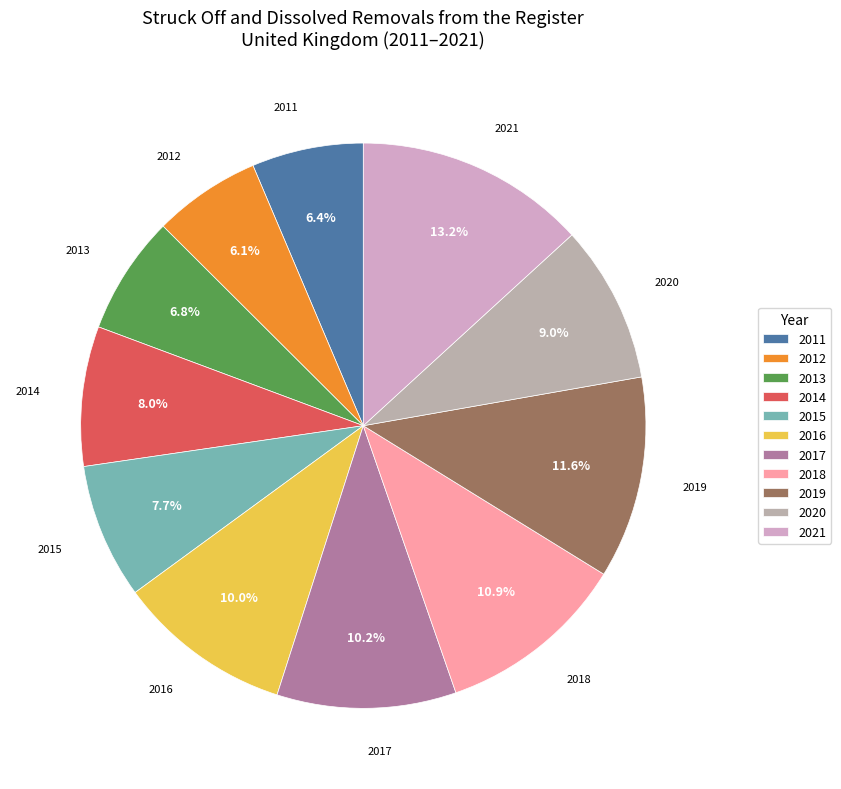

What is the ratio of the value at 2017 to the value at 2012?

1.7